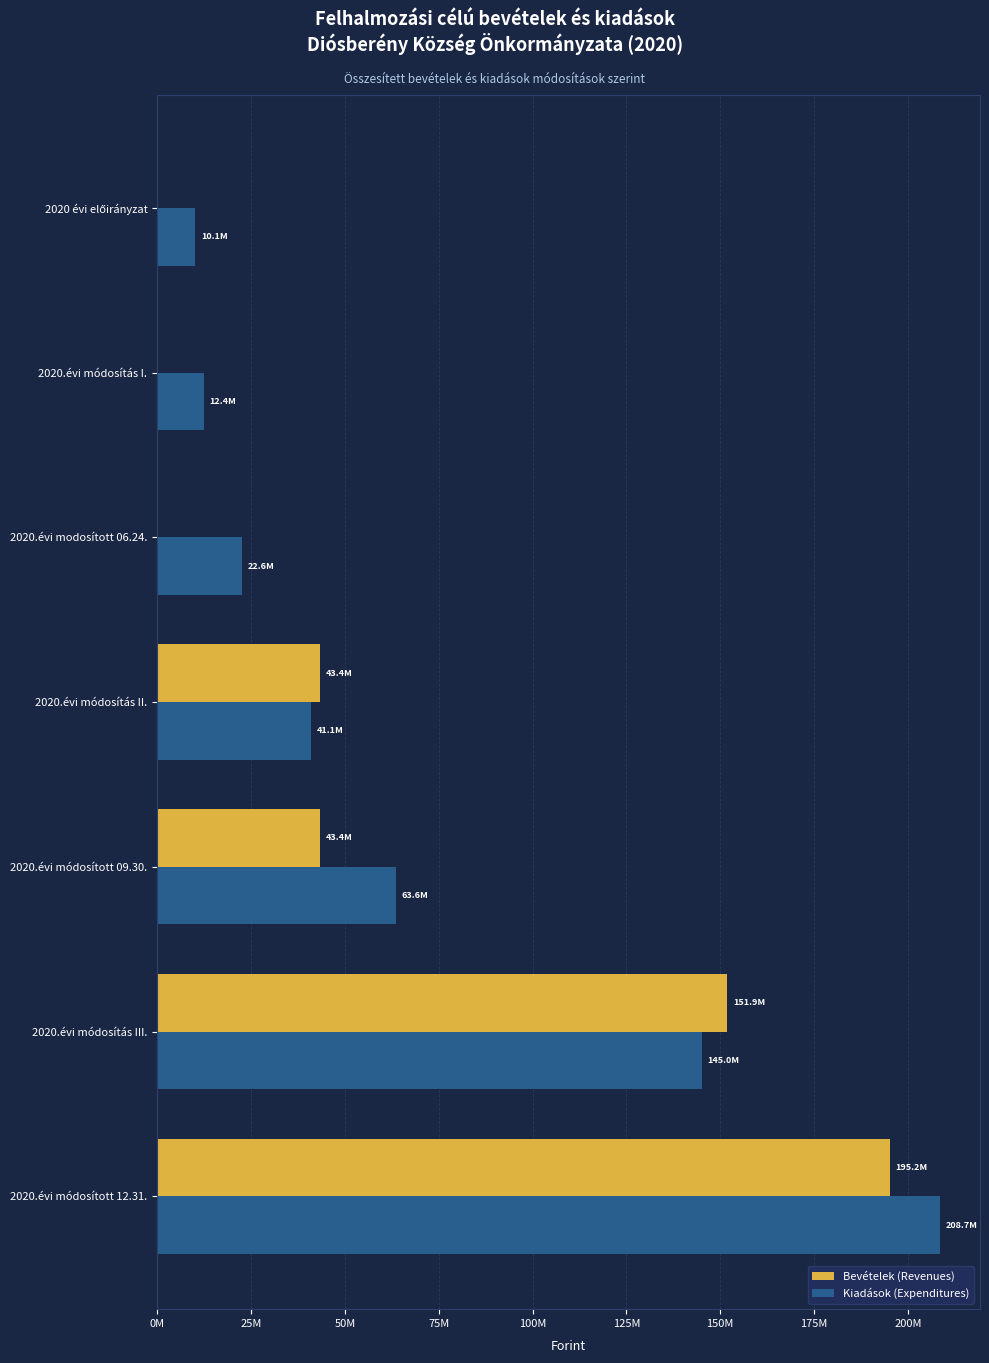

What are all the series names shown in the legend?

Bevételek (Revenues), Kiadások (Expenditures)